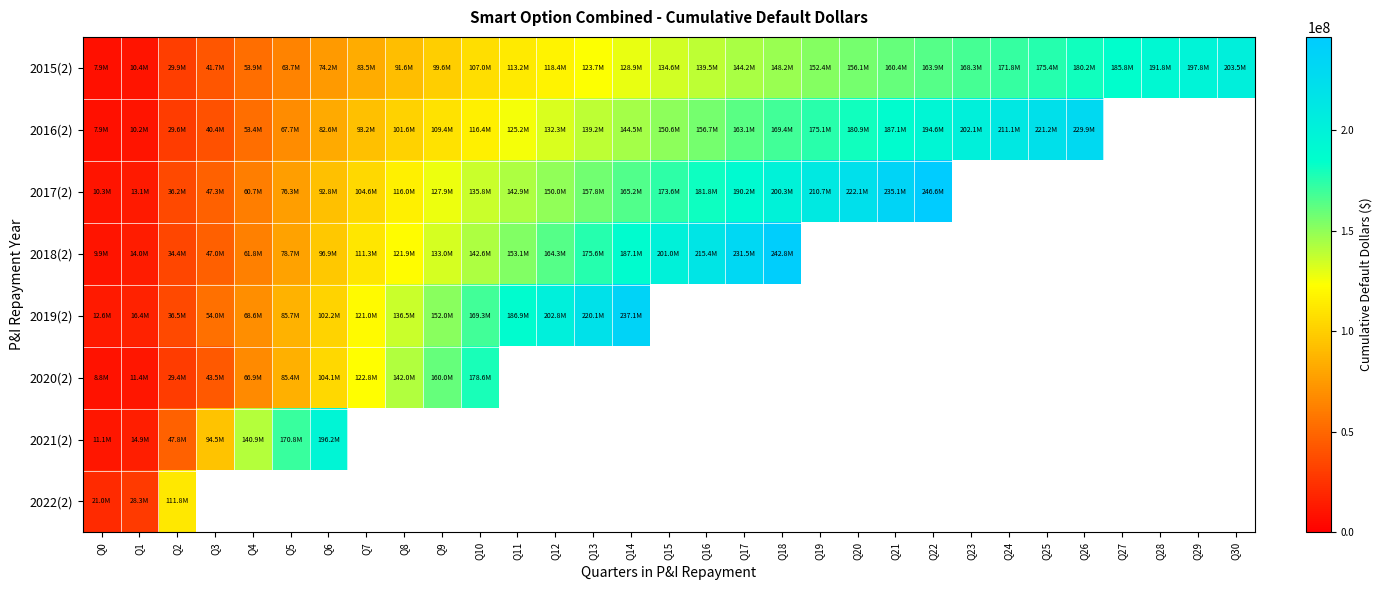

Which series changed the most between Q7 and Q28?

2015(2)